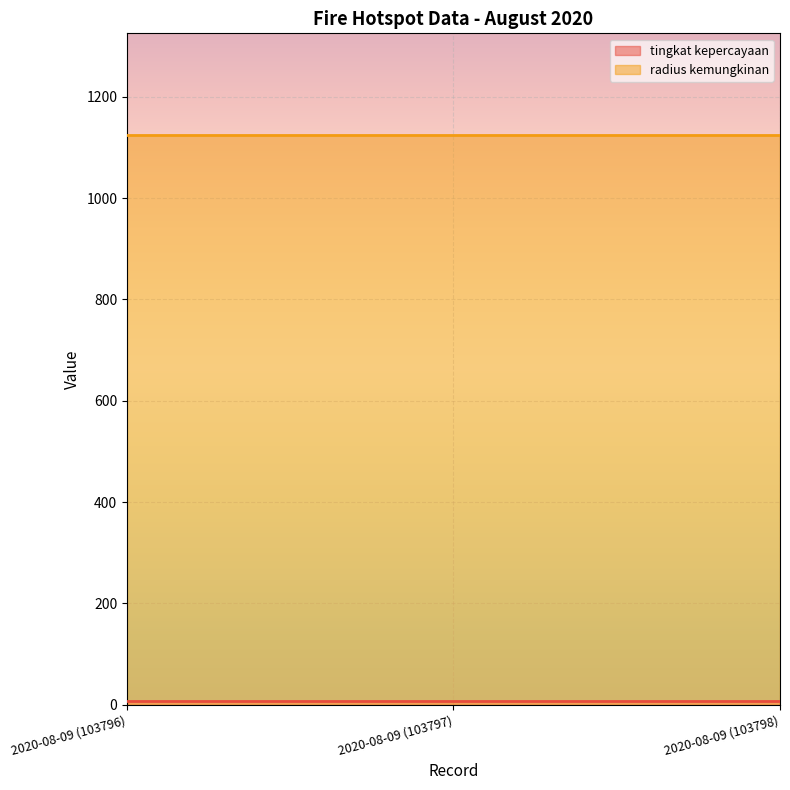

Does the chart display data point markers on the line(s)?

No